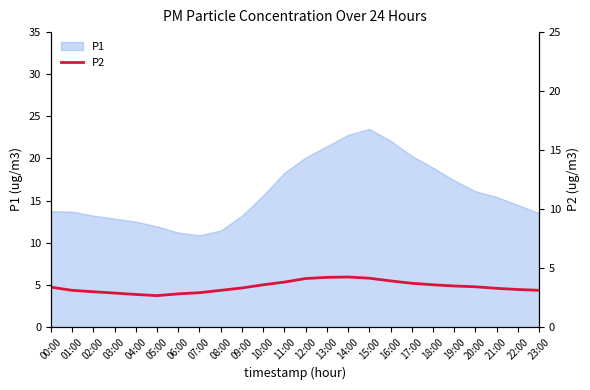

Reading left to right, list all the values displayed in this chart.

3.4	3.1	3.0	2.9	2.8	2.6	2.8	2.9	3.1	3.3	3.6	3.8	4.1	4.2	4.2	4.1	3.9	3.7	3.6	3.5	3.4	3.3	3.2	3.1